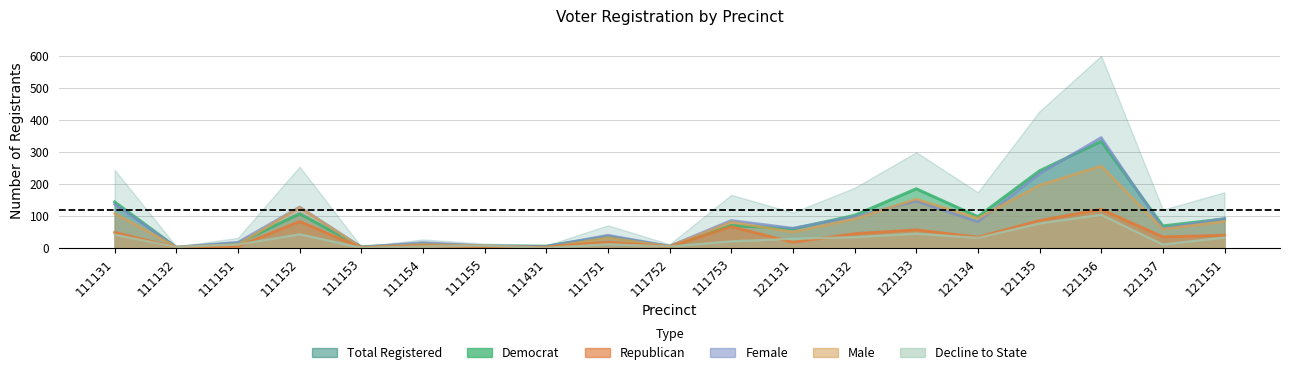

Which series has the largest total across all categories?

totreg_r